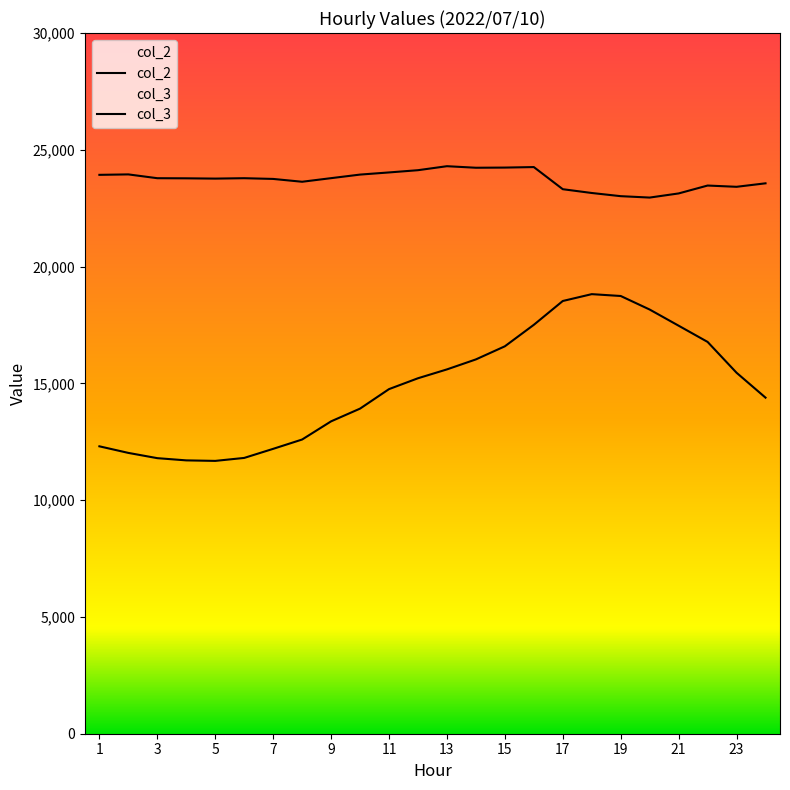

What is the spread (max minus min) of values at 3?

11986